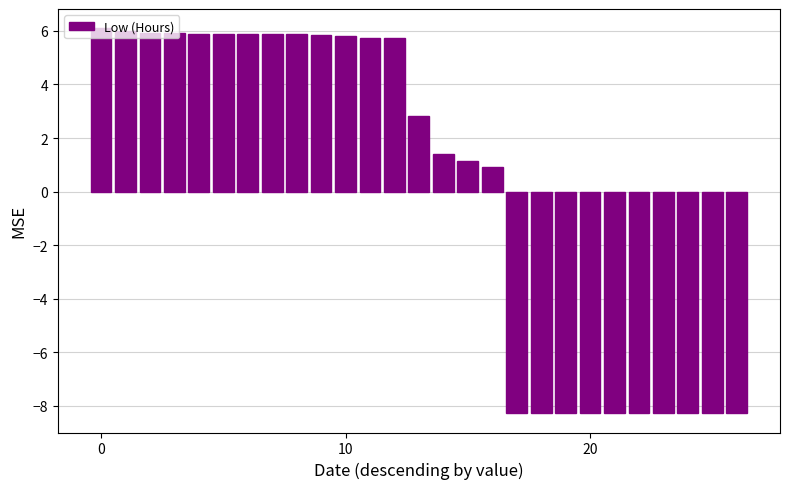

How many values are below 2?

13